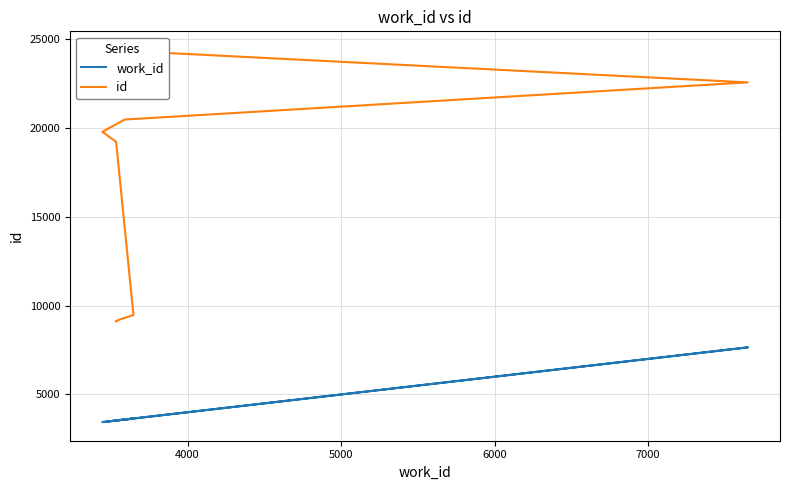

Which series has the largest range (max minus min)?

id